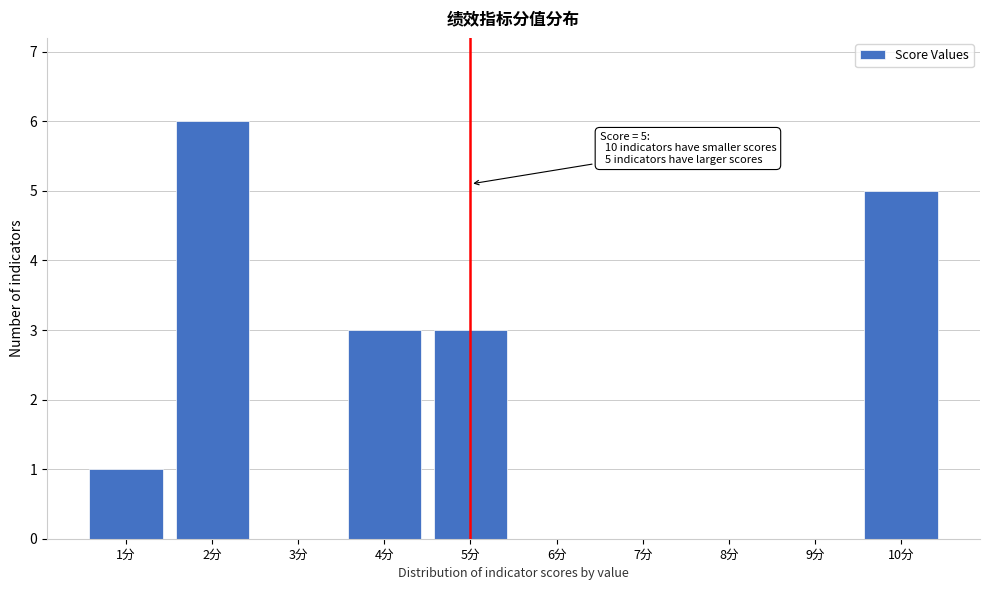

Which range on the x-axis has the tallest bar?

1.5 to 2.5